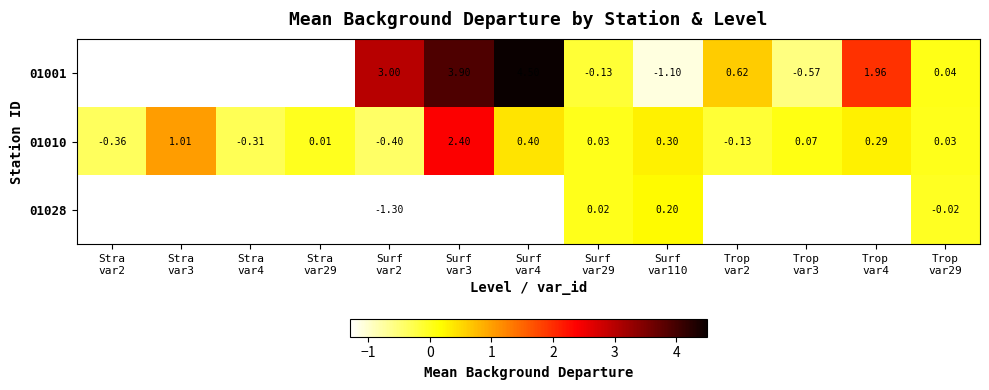

Rank the series at Trop var2 from lowest to highest value.

01010, 01028, 01001